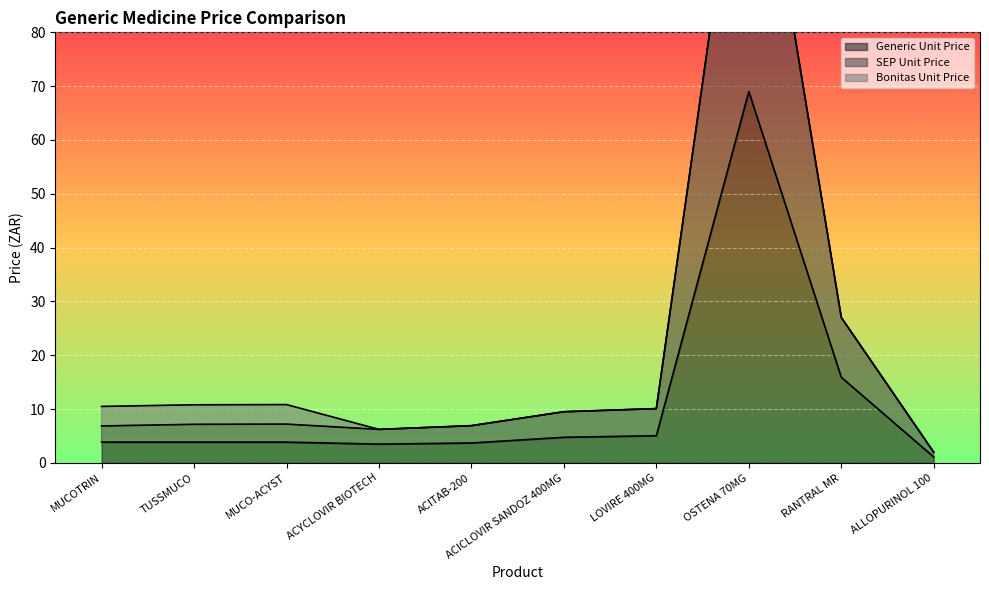

Where is Generic Unit Price nearest to the value 35?

RANTRAL MR